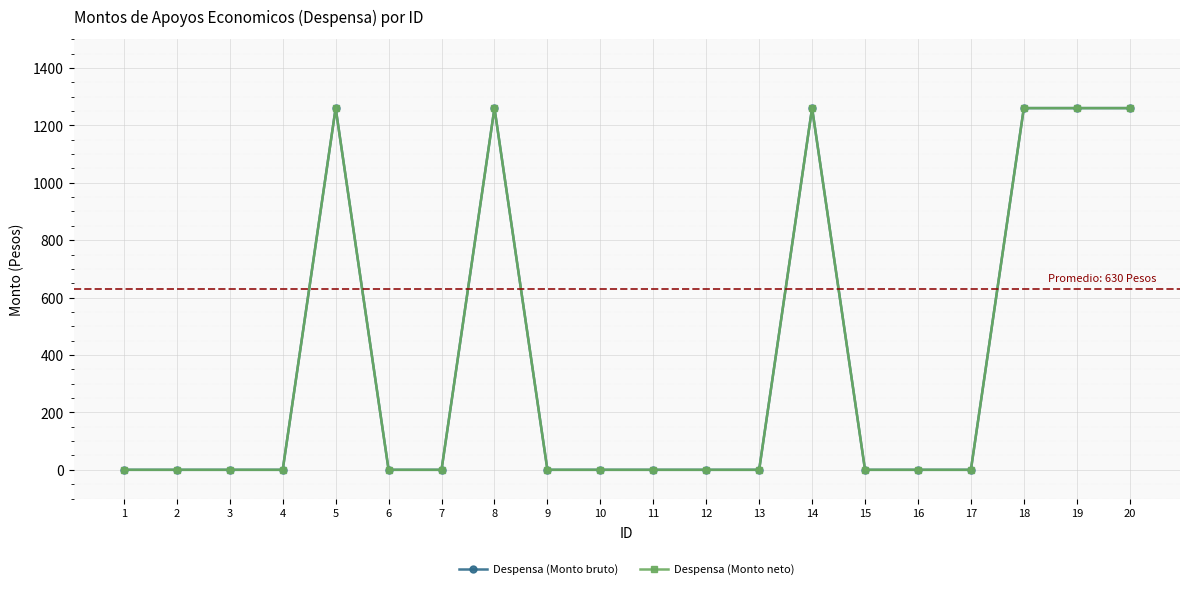

Is this an area chart (filled region under the line)?

No